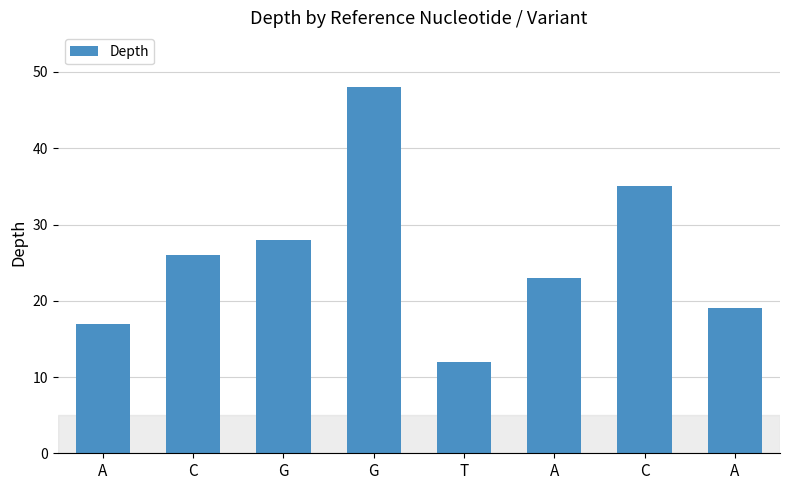

How many categories are shown in the chart?

8